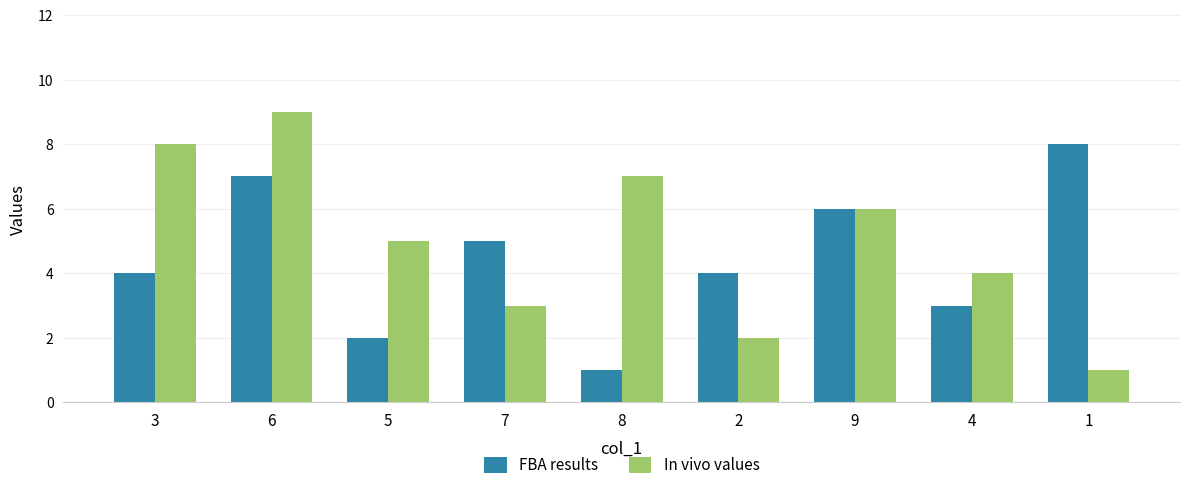

Does the chart contain stacked bars?

No